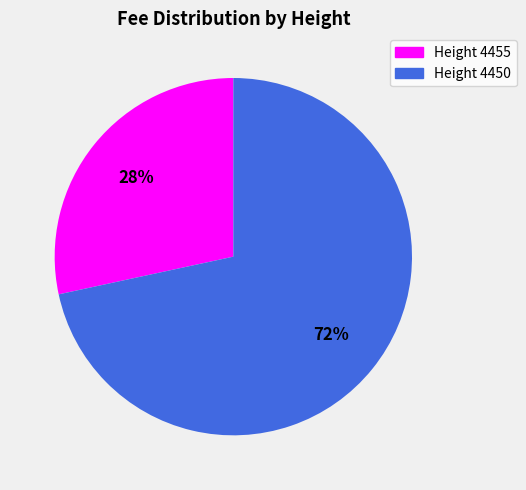

Is there any slice that represents more than half of the pie?

Yes